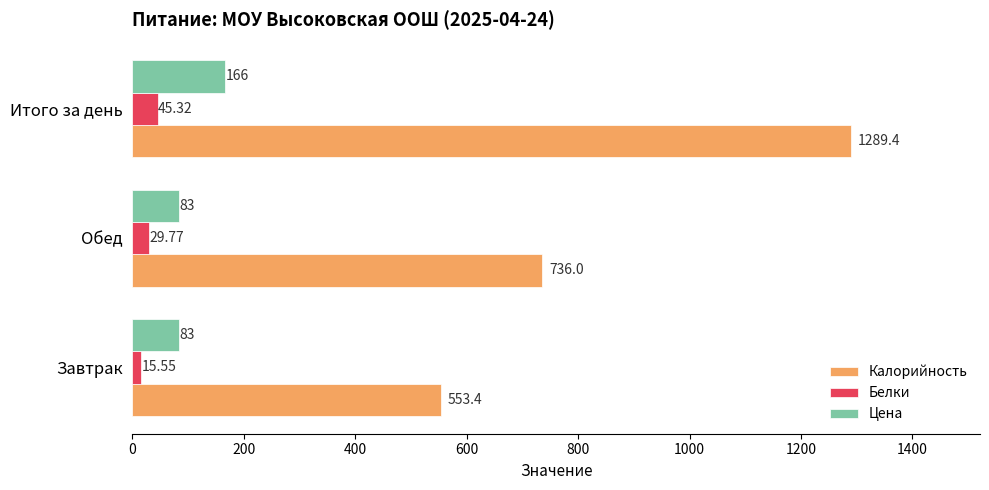

Which series has the largest range (max minus min)?

Калорийность